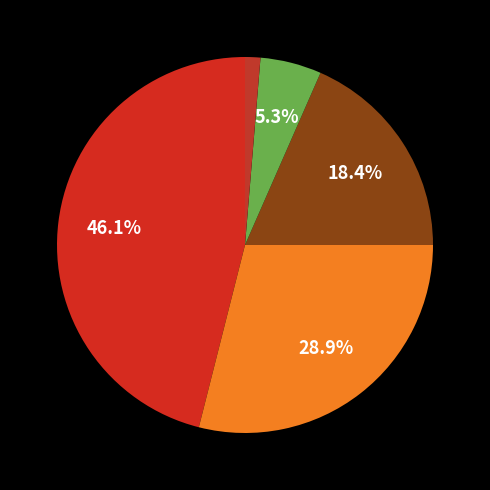

How many slices are in this pie chart?

5